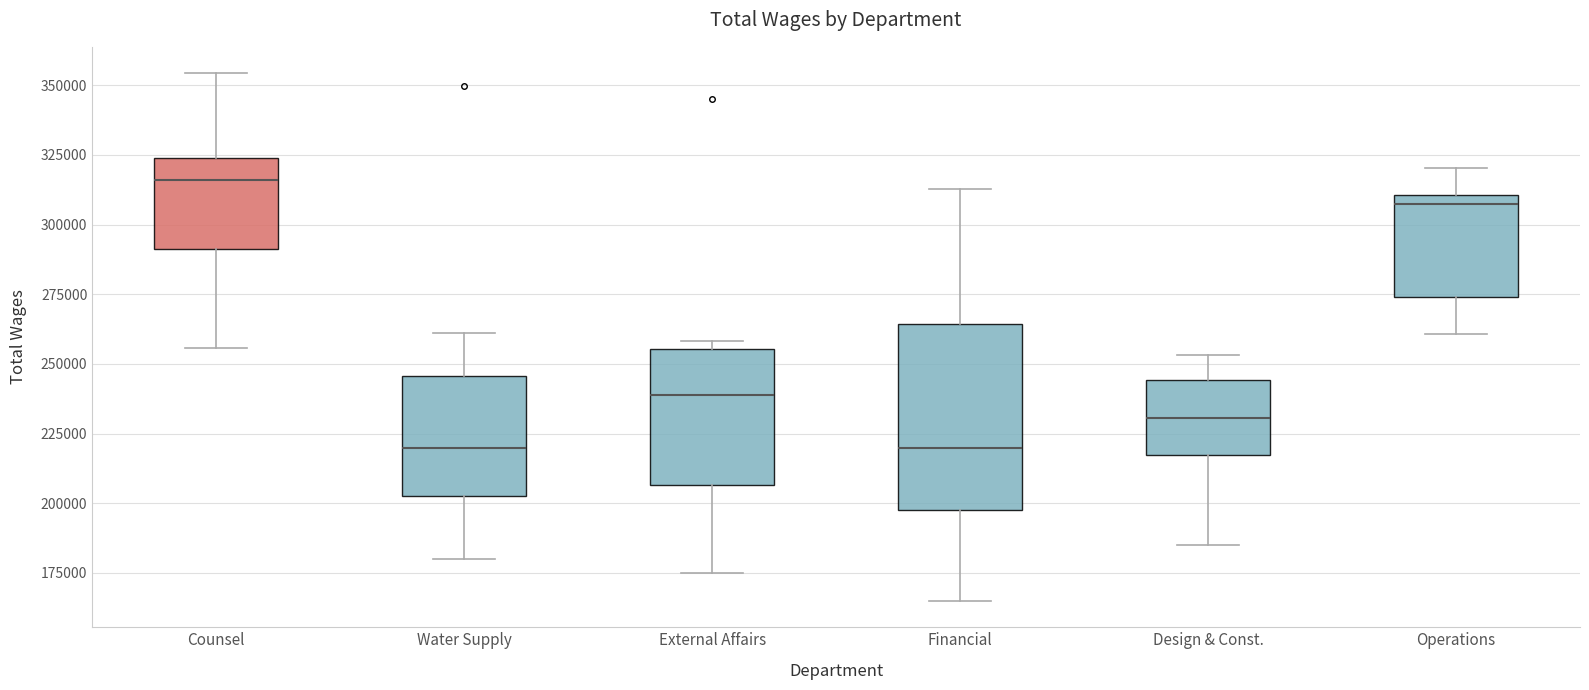

Which box has the highest median line?

Counsel